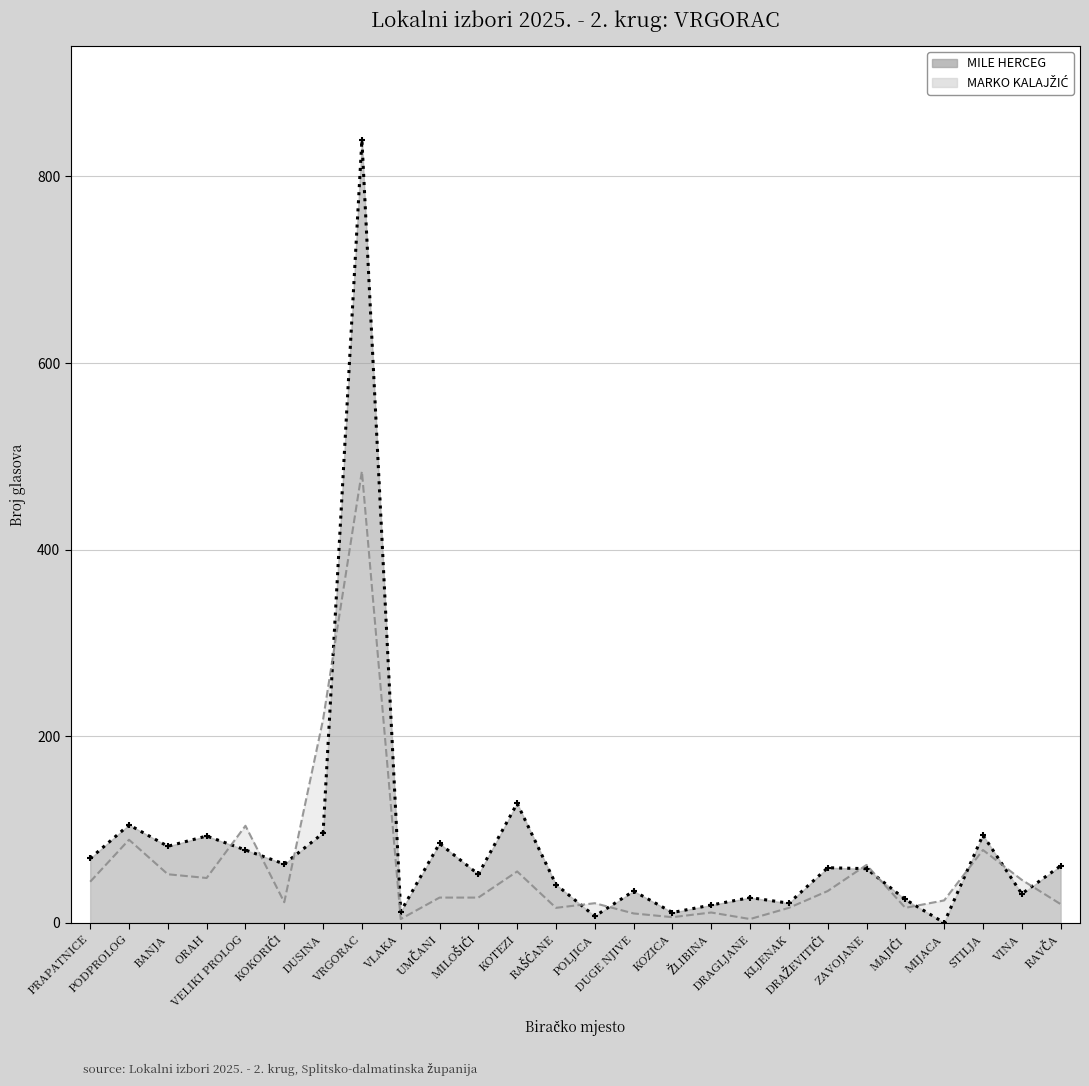

True or false: MARKO KALAJŽIĆ has more than 1 interior local peaks.

True